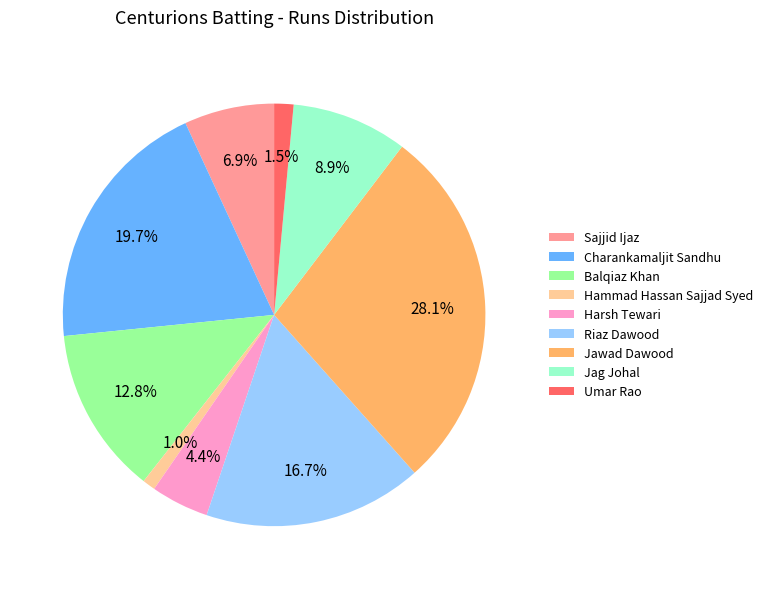

Does any single category account for the majority?

No